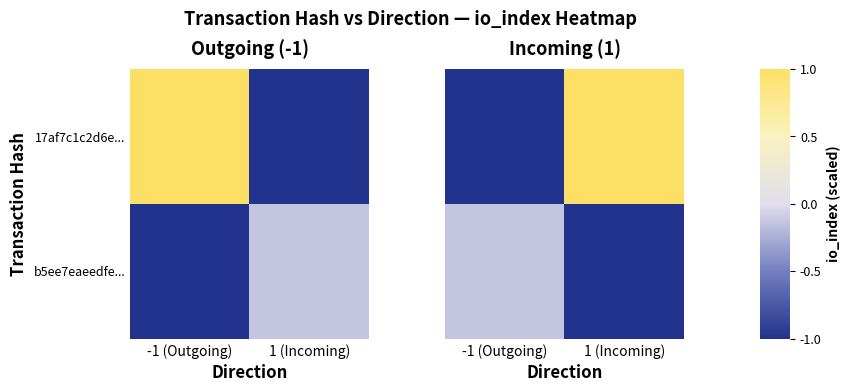

Is it true that 17af7c1c2d6e... equals -0.2 at -1 (Outgoing)?

False